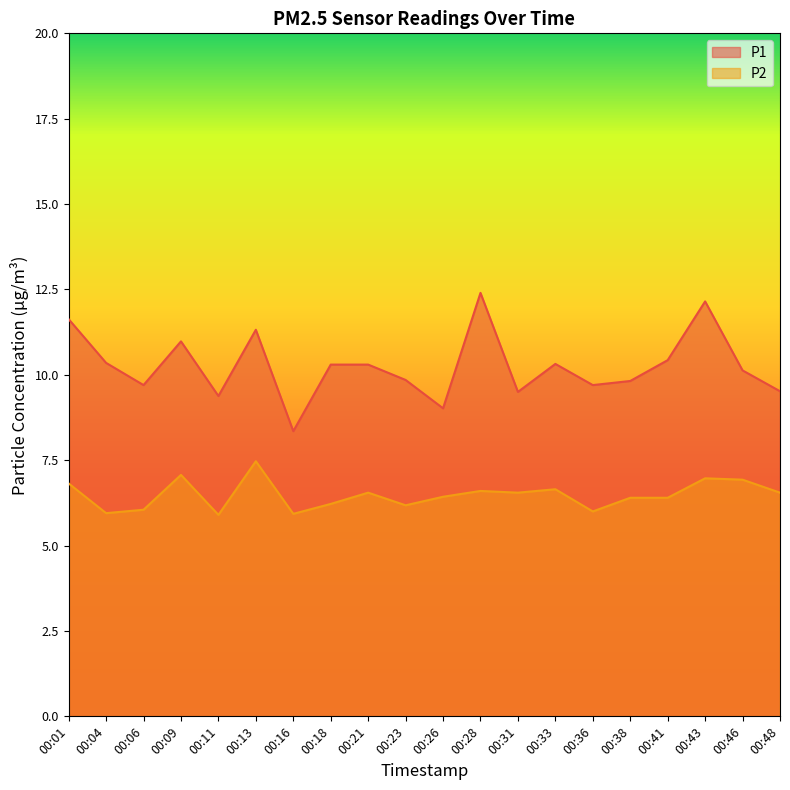

Does the chart display data point markers on the line(s)?

No